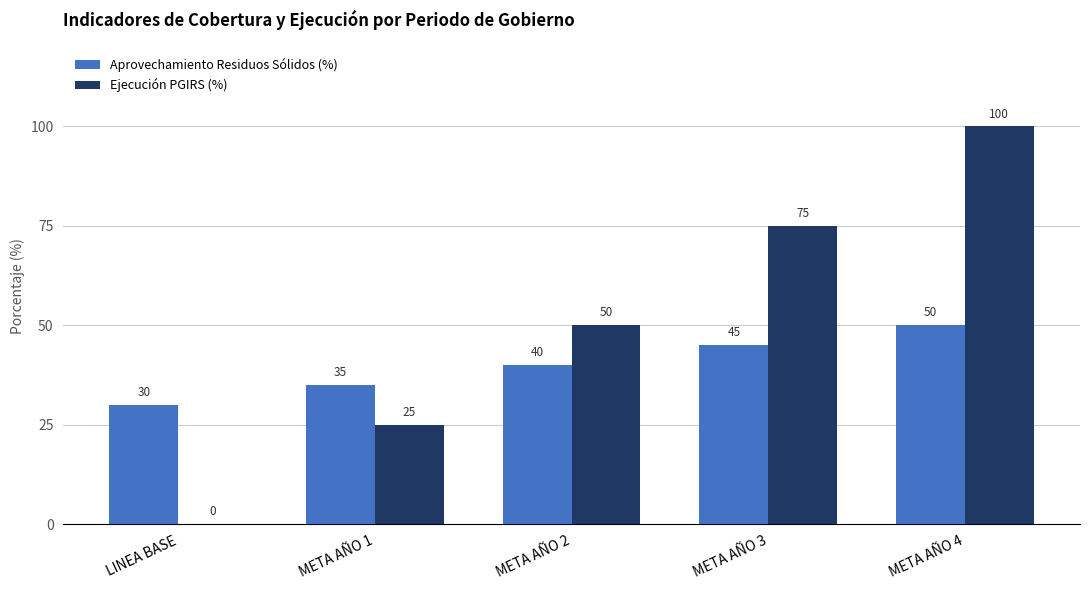

True or false: Ejecución PGIRS (%) has a value of 57 at LINEA BASE.

False